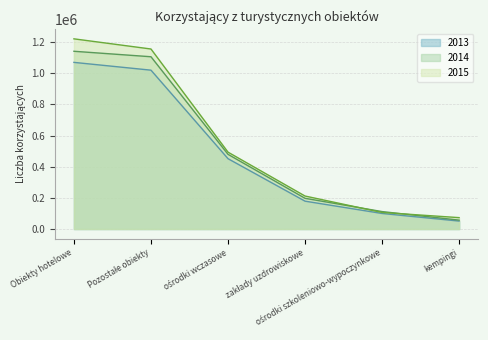

Which category has the highest value across all series?

Obiekty hotelowe